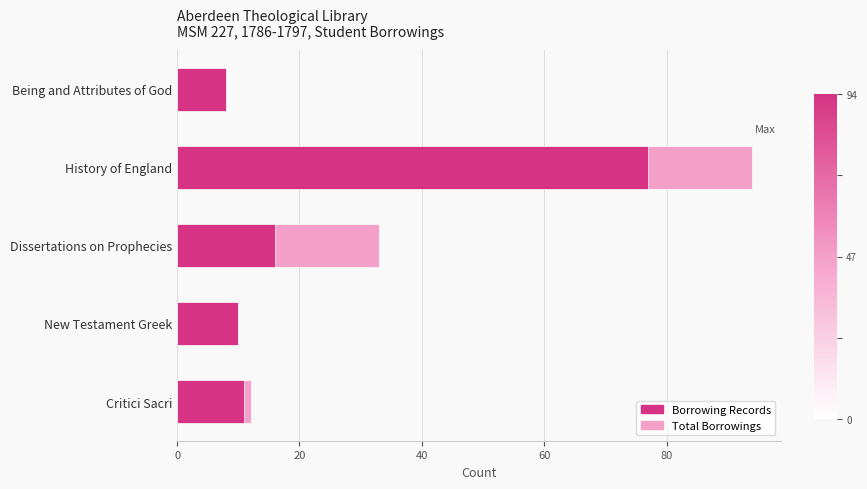

How many bars are there in total?

10